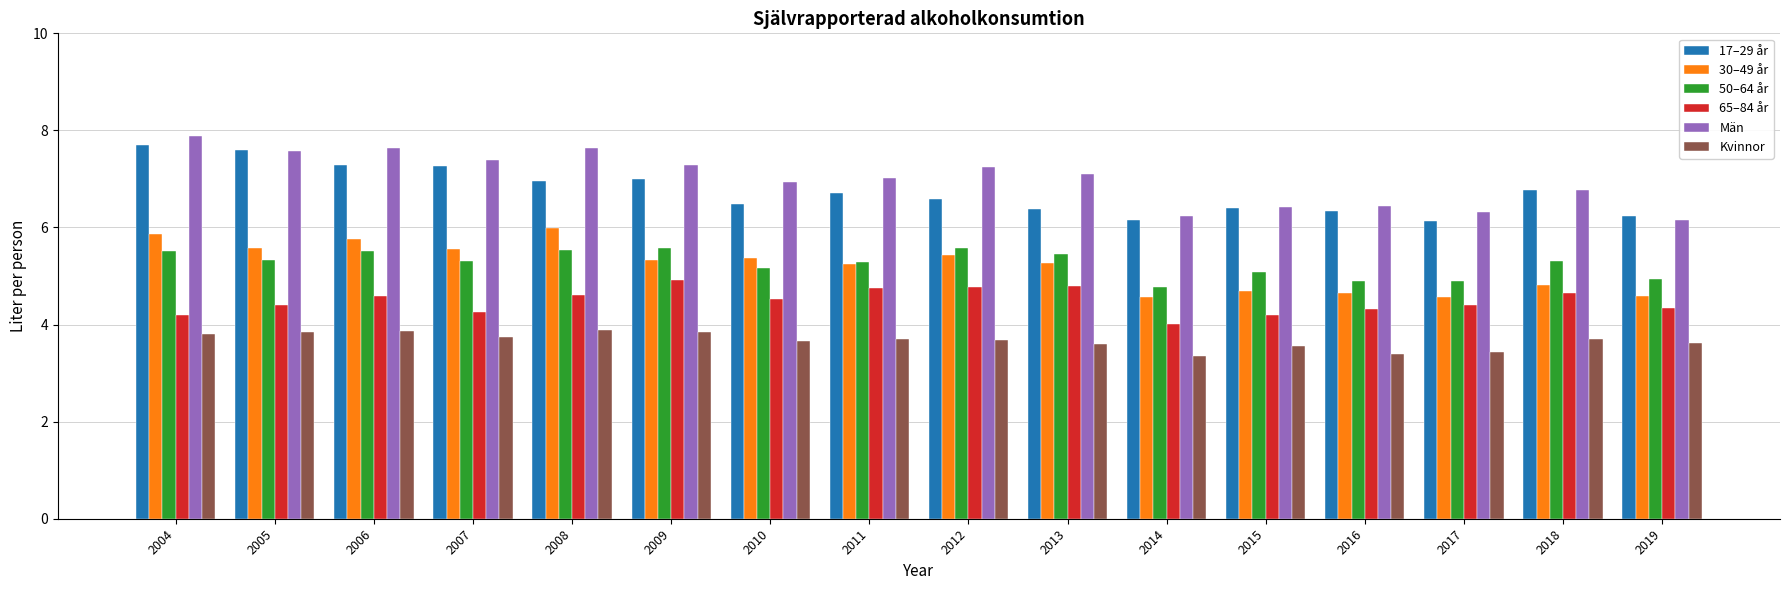

Which series changed the most between 2009 and 2017?

Män